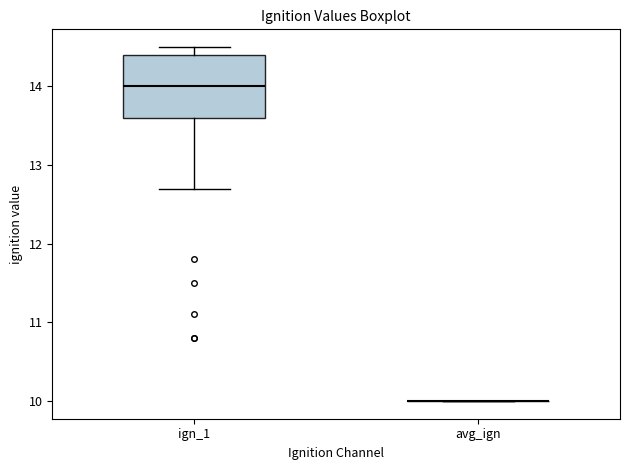

Which box is the tallest, from its lower edge to its upper edge?

ign_1